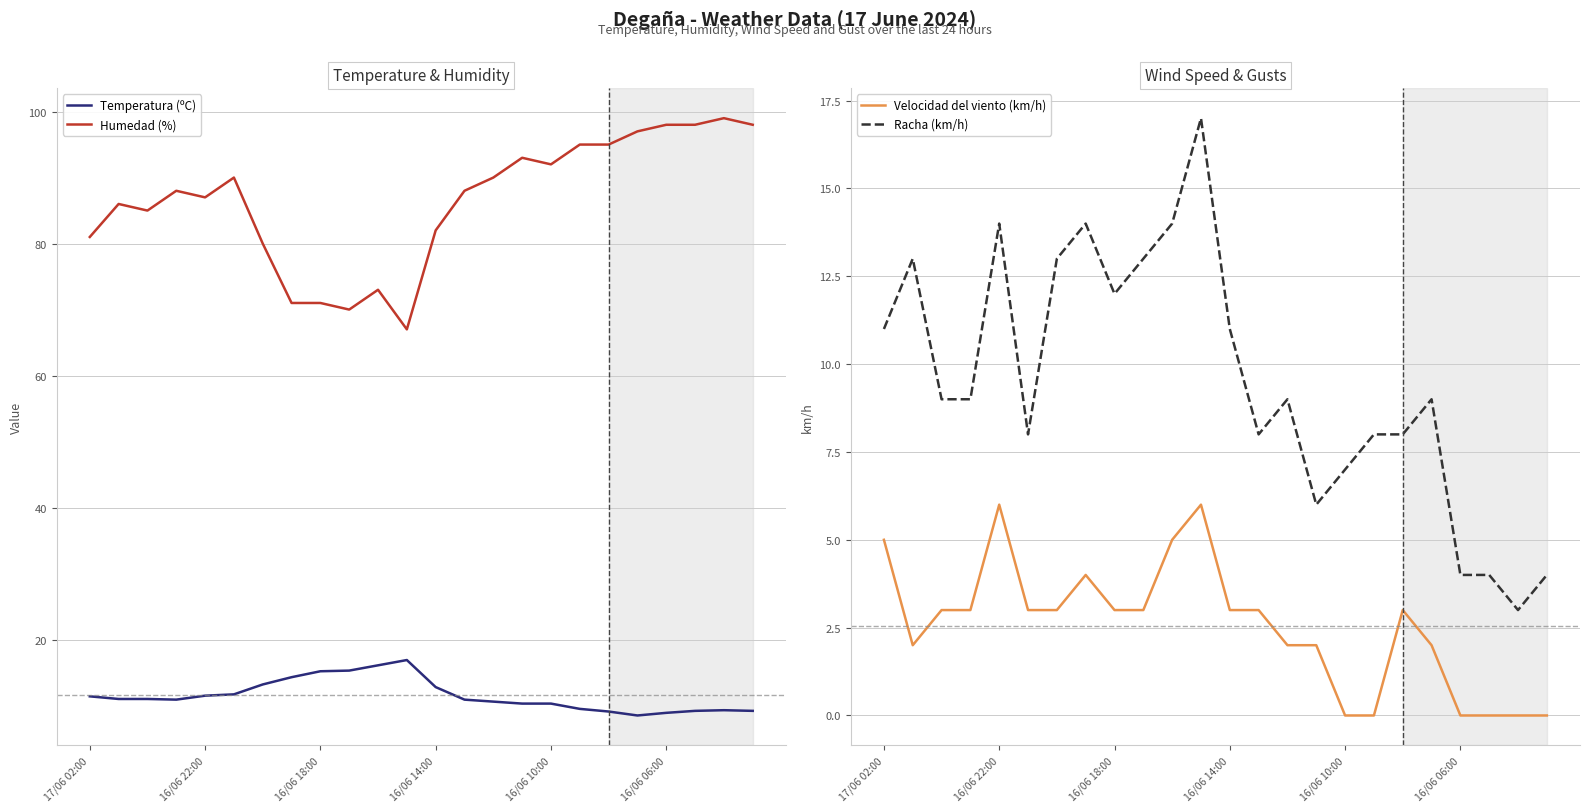

Is it true that Humedad (%) equals 26.1 at 16/06 14:00?

False